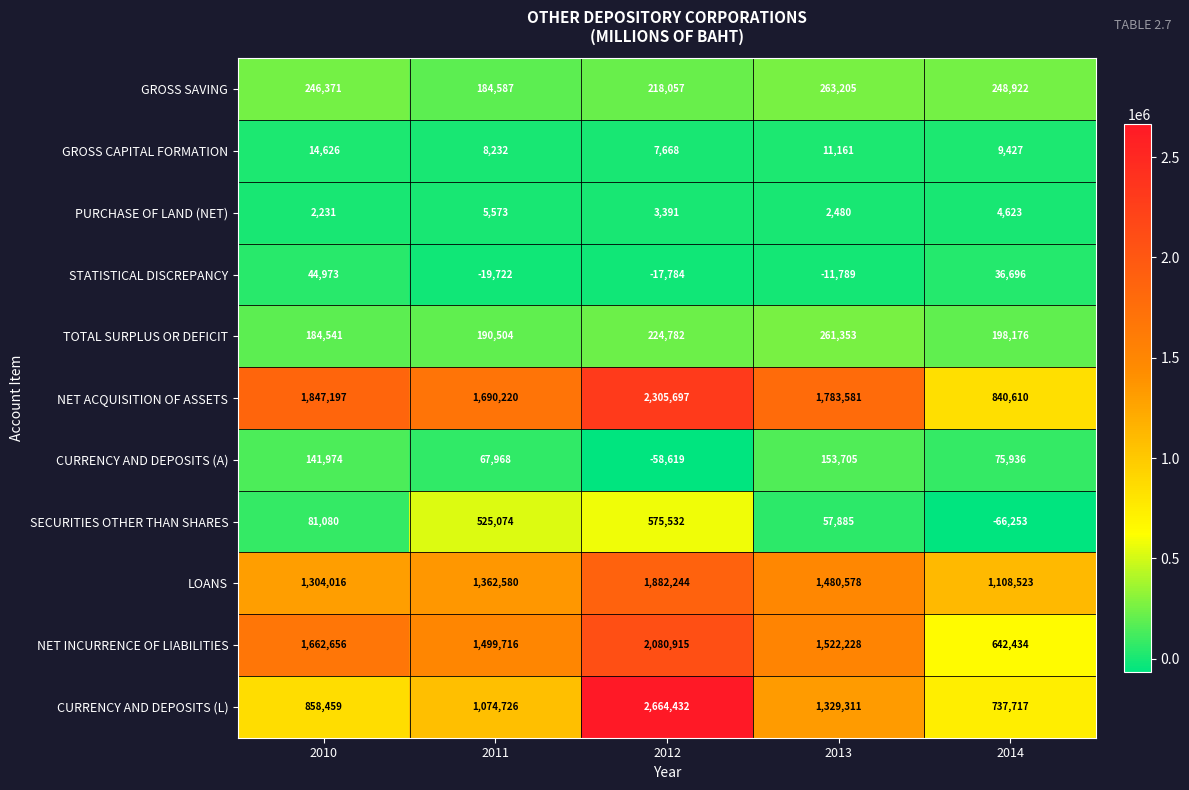

At how many categories does at least one series exceed 12871?

5